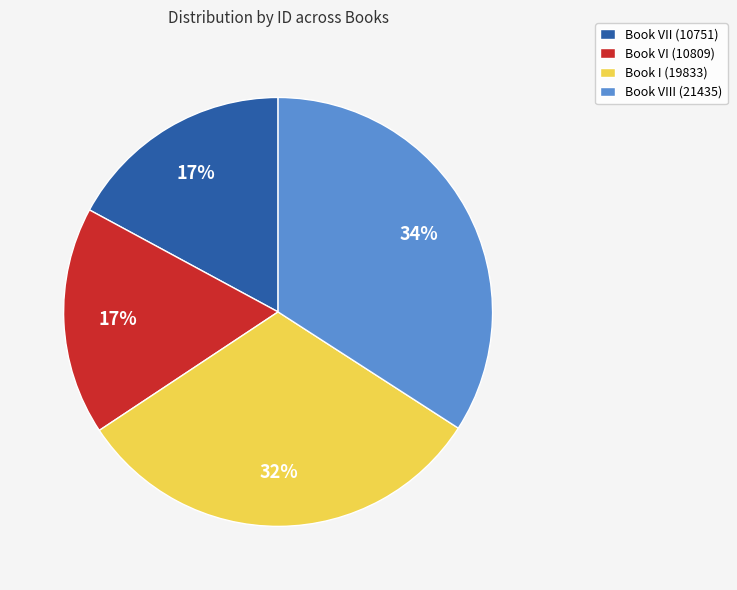

Which category has the biggest portion of the pie?

Book VIII (21435)